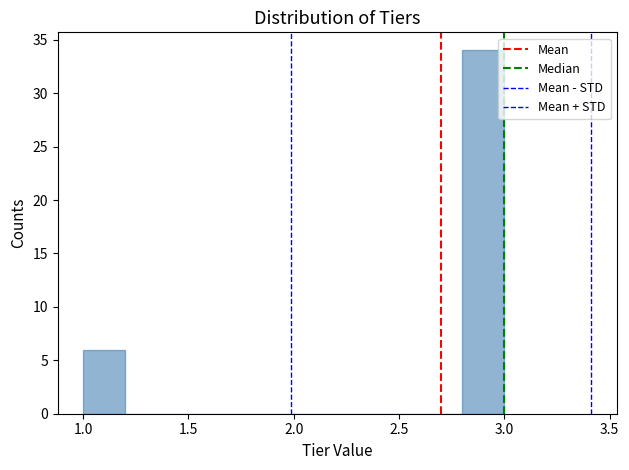

Over which range of the x-axis is the bar tallest?

2.8 to 3.0